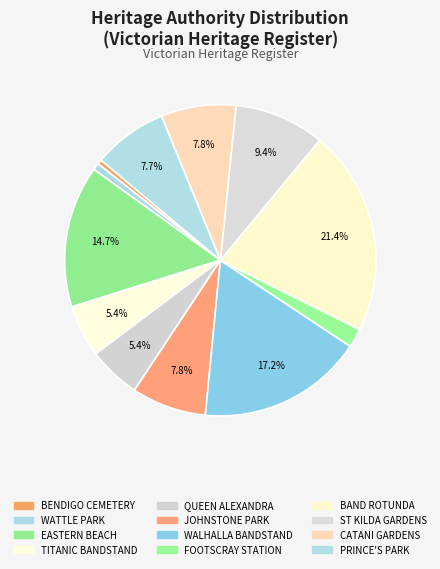

How many segments does this pie chart have?

12